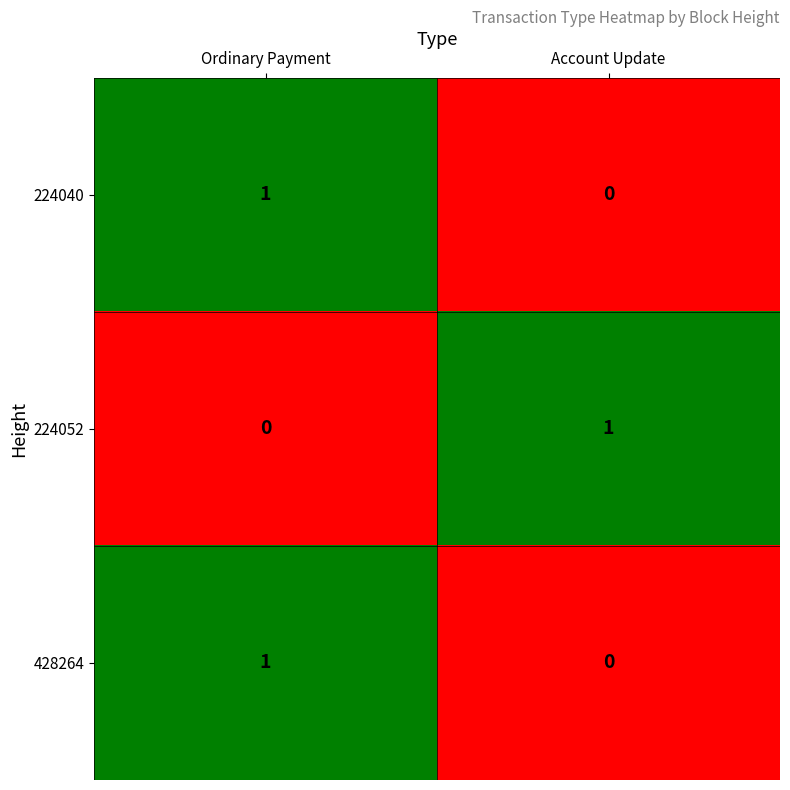

Is it true that 224052 equals 1 at Account Update?

True